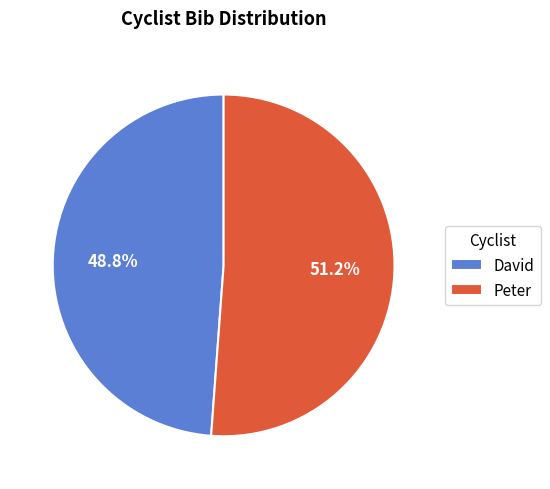

To the nearest percent, what percentage of the pie is David?

49%